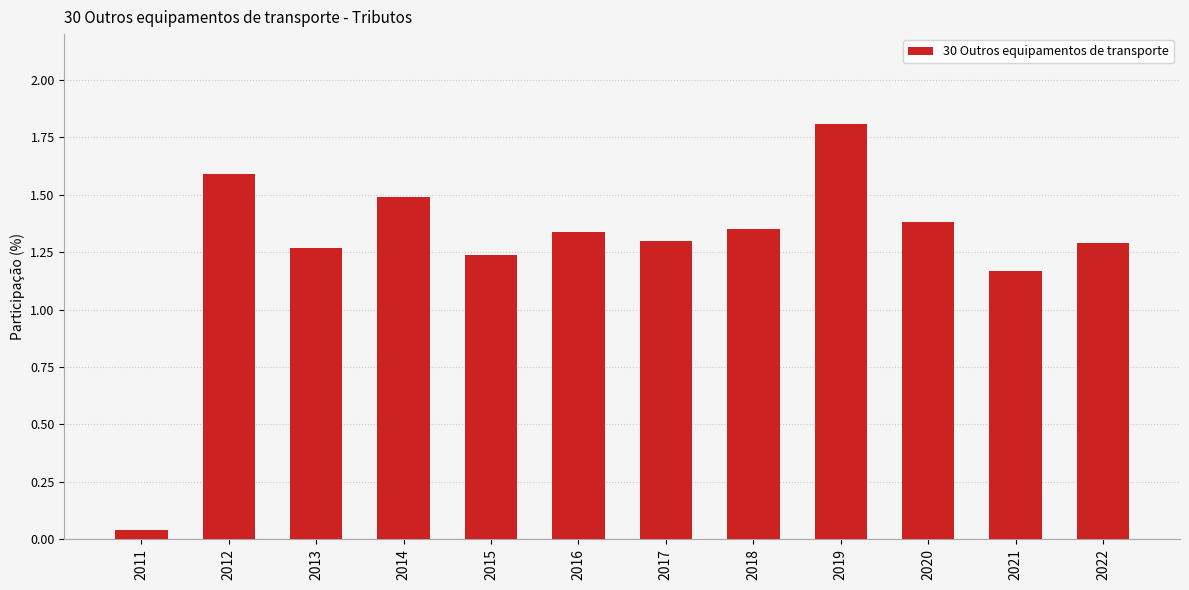

At which category does the chart reach its minimum across all series?

2011